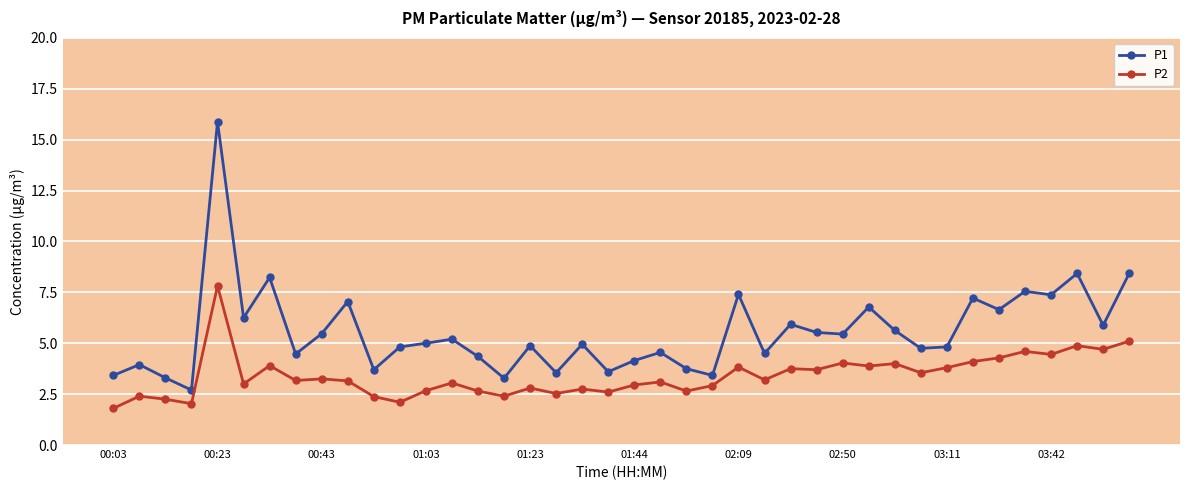

Which series has the widest spread of values?

P1